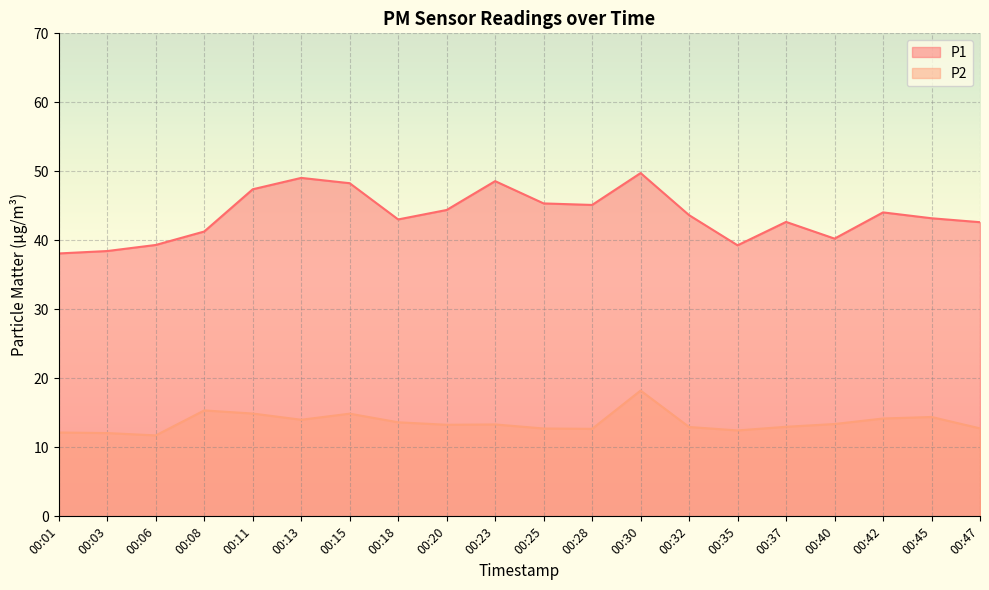

What is the total value across all series at 00:18?

56.7